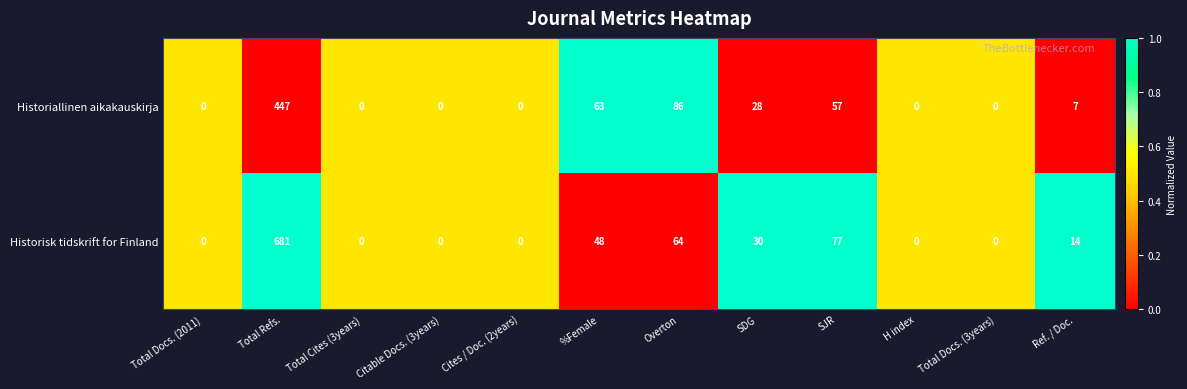

How many categories are shown in the chart?

12